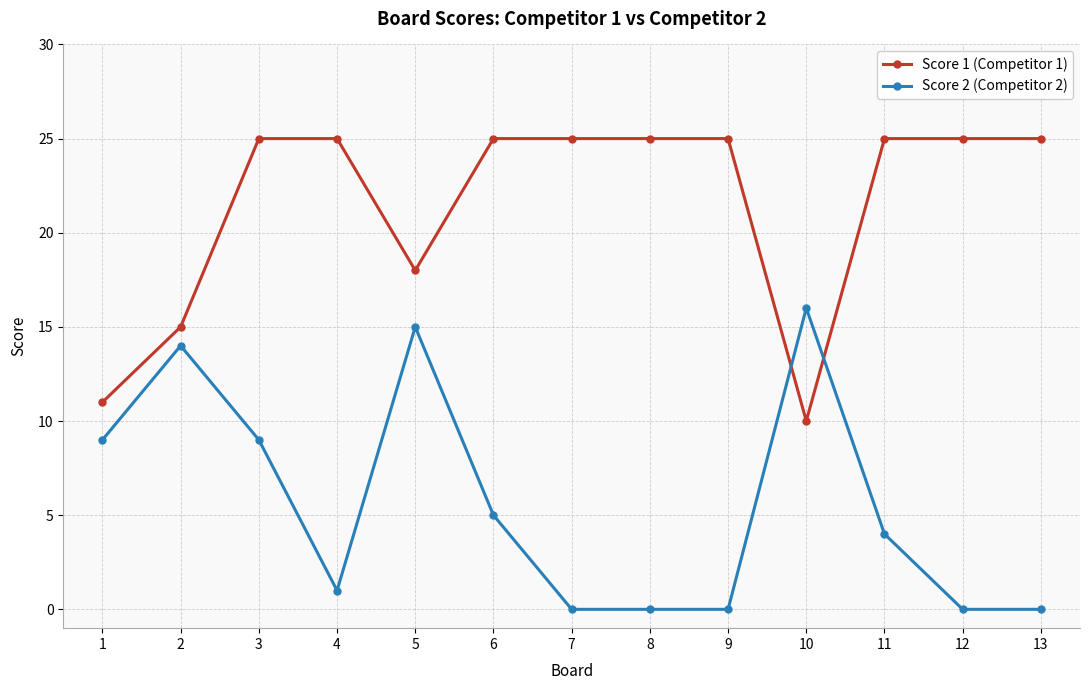

Rank the series by their maximum value, from lowest to highest.

Score 2 (Competitor 2), Score 1 (Competitor 1)